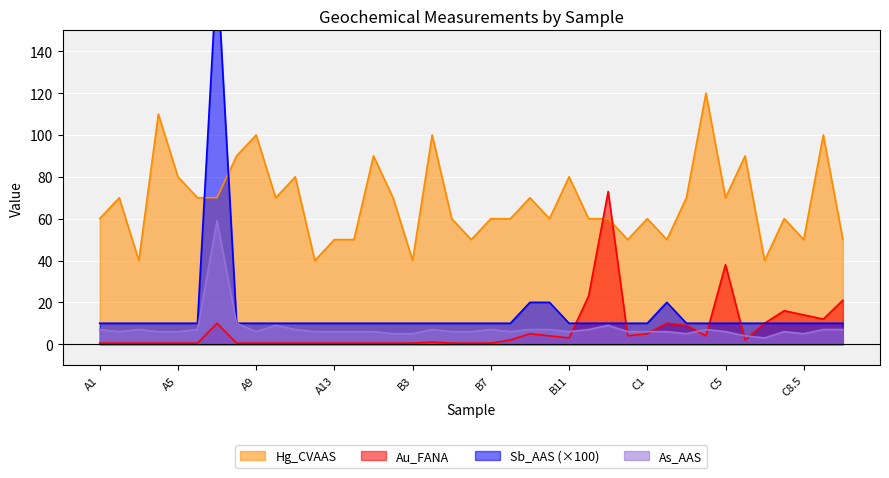

The Au_FANA series shows 10.0 at C7. True or false?

True